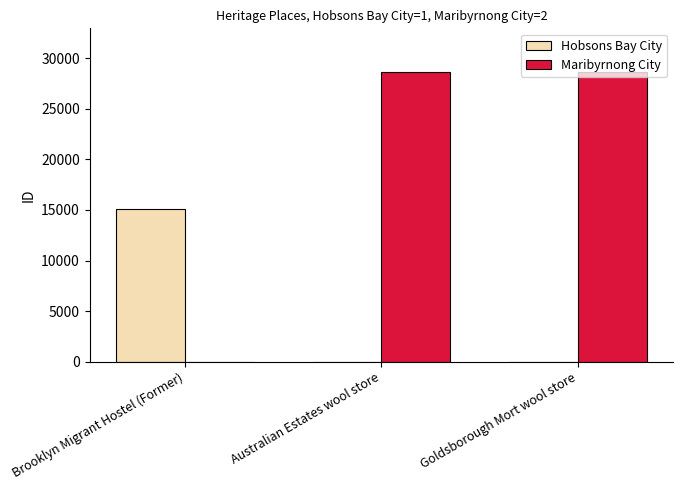

What is the total value across all series at Goldsborough Mort wool store?

28665